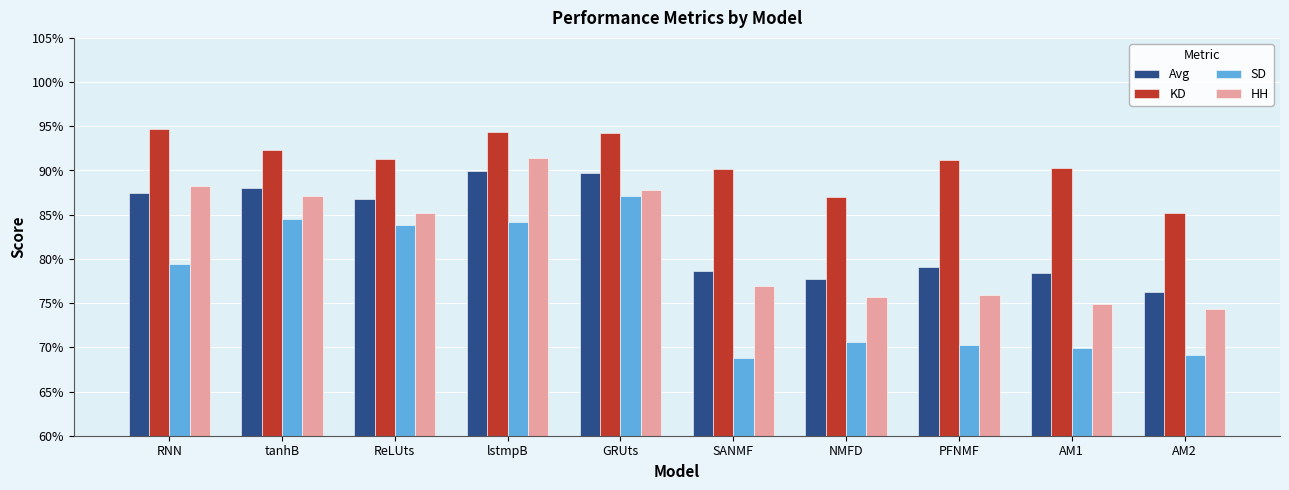

Does the chart contain stacked bars?

No